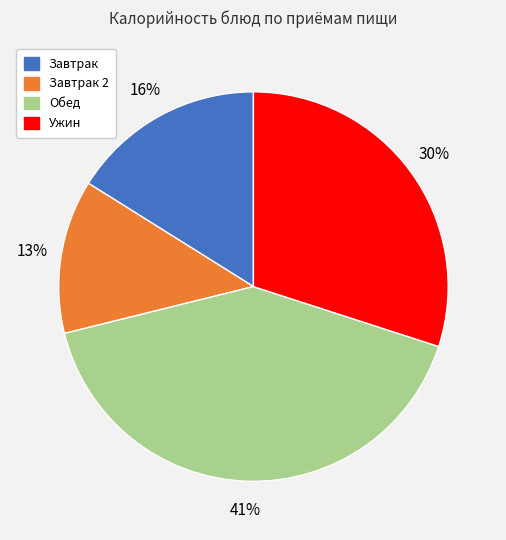

To the nearest percent, what is the average slice percentage?

25%